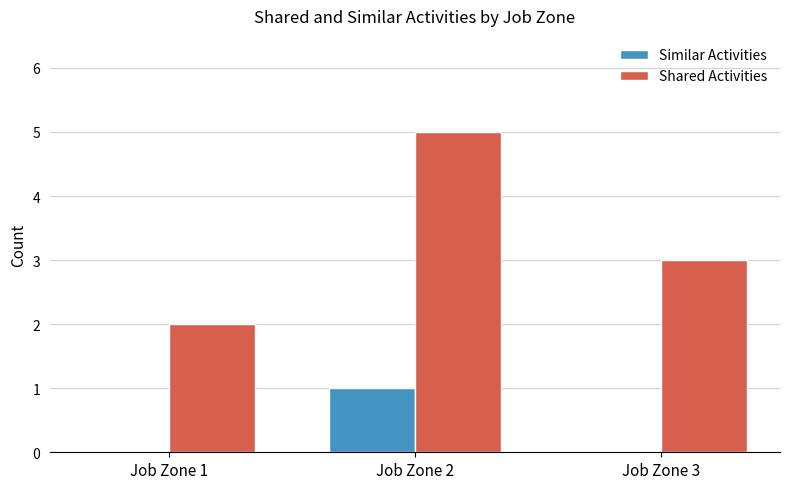

Reading left to right, transcribe all the data shown in this chart.

Similar Activities: 0	1	0
Shared Activities: 2	5	3